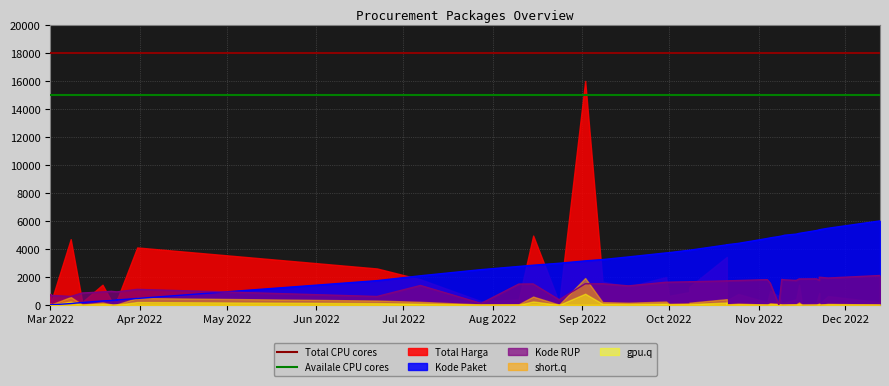

What position from the left is Mar 2022?

1